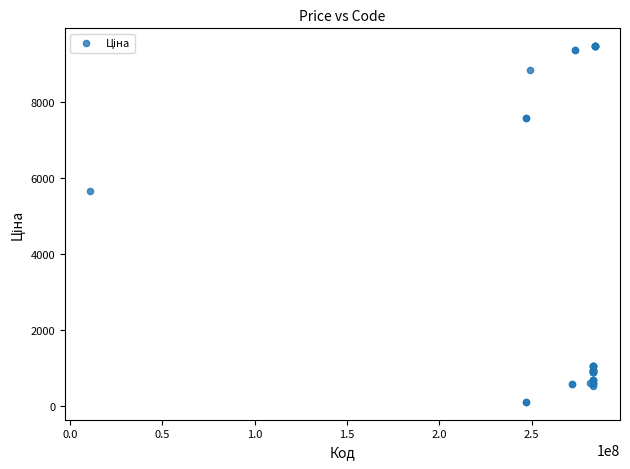

What Y value in the scatter plot is closest to 4797?

5673.8